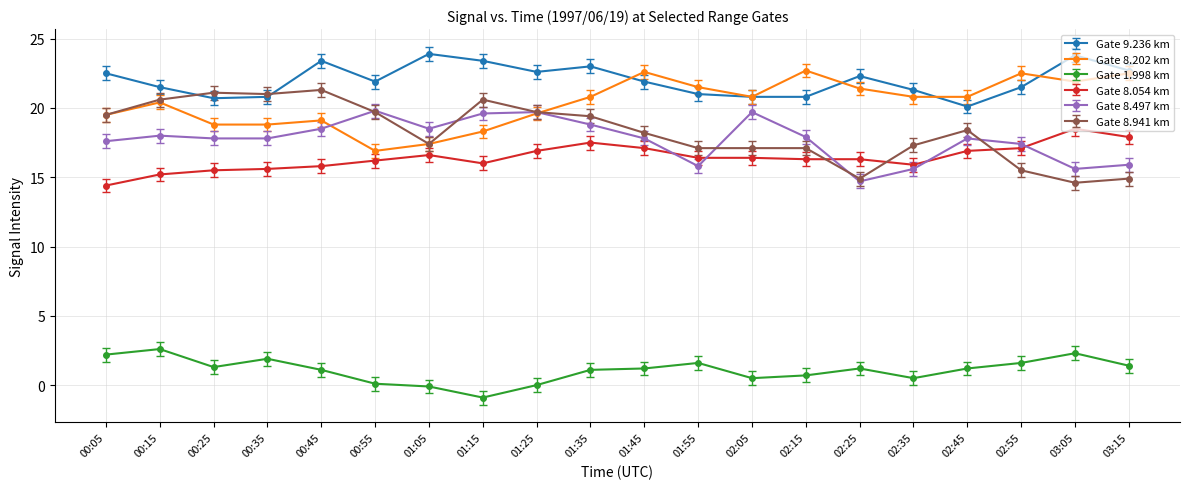

At which category does Gate 9.236 km reach its first local peak?

00:45